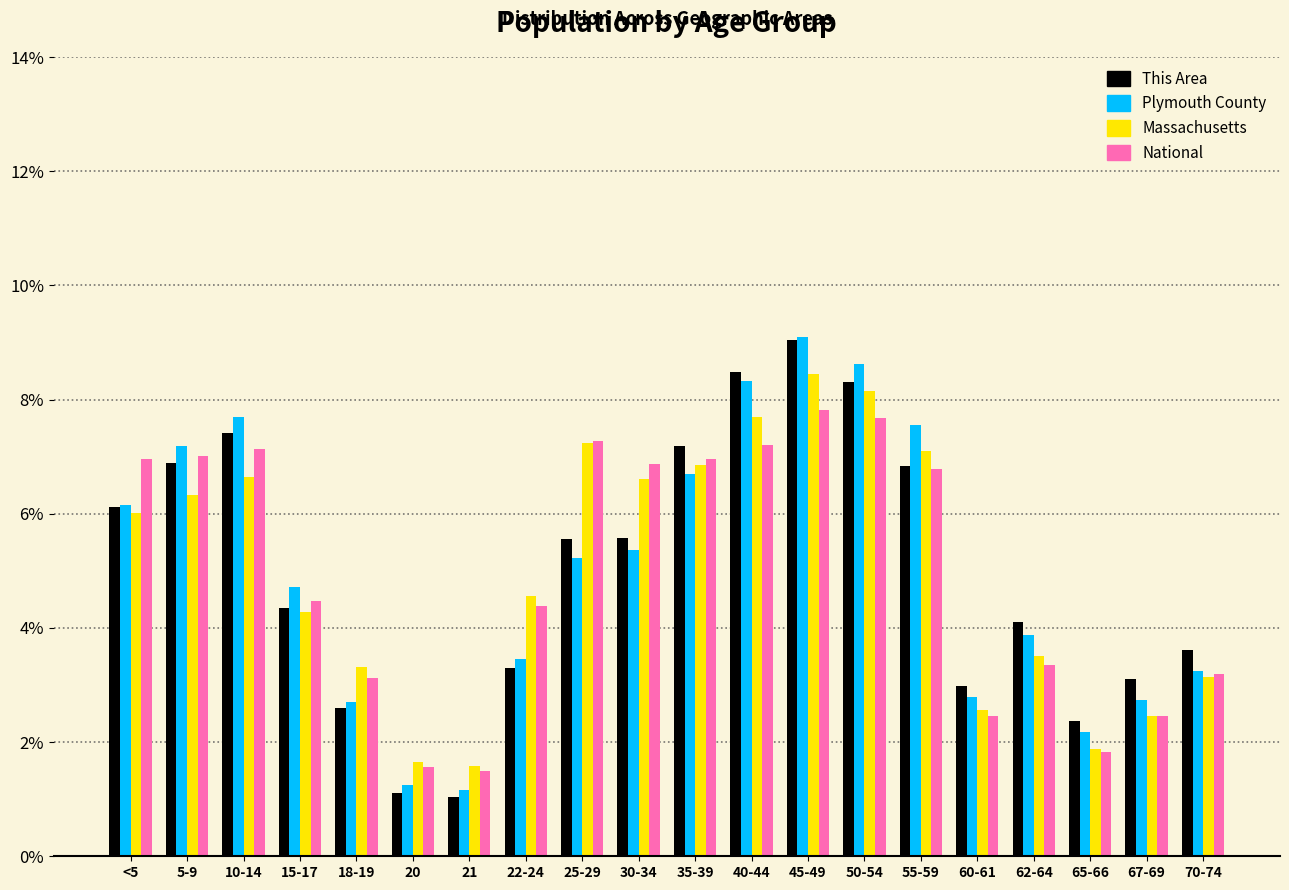

Does the chart contain stacked bars?

No